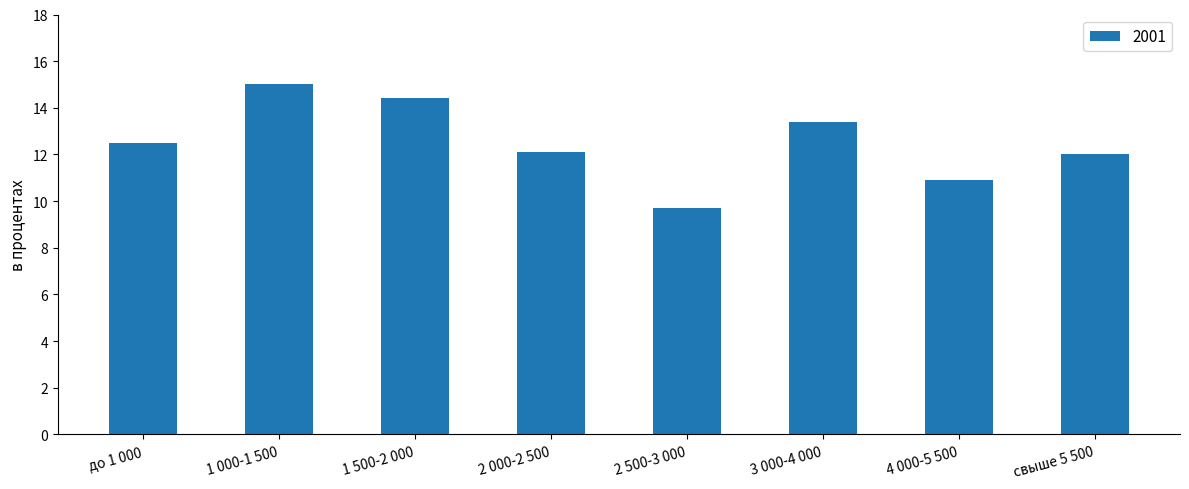

What is the approximate value at свыше 5 500?

12.0